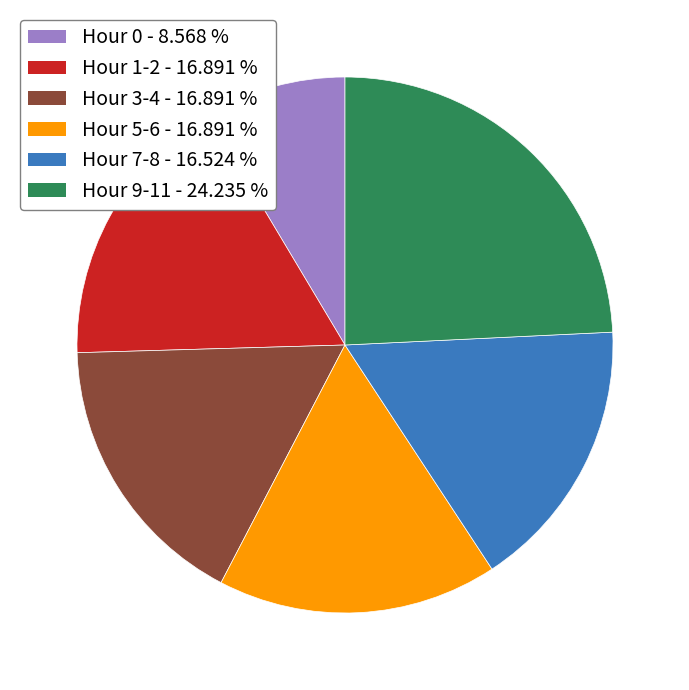

Is there a majority slice in this chart?

No